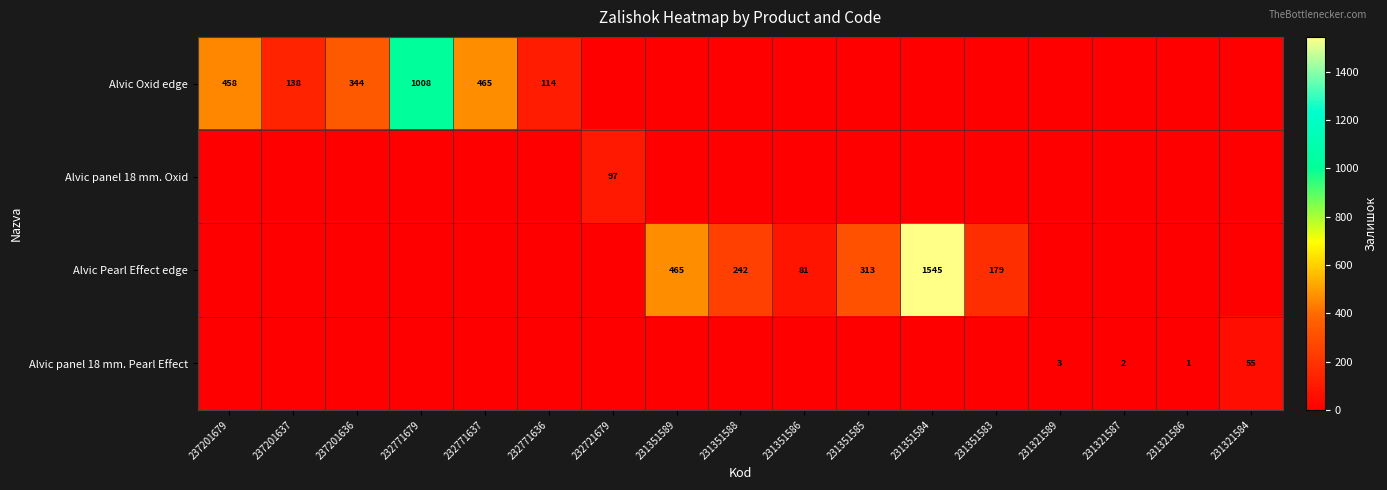

Is the value of Alvic Pearl Effect edge at 231351586 greater than the value of Alvic panel 18 mm. Pearl Effect at 231321584?

Yes